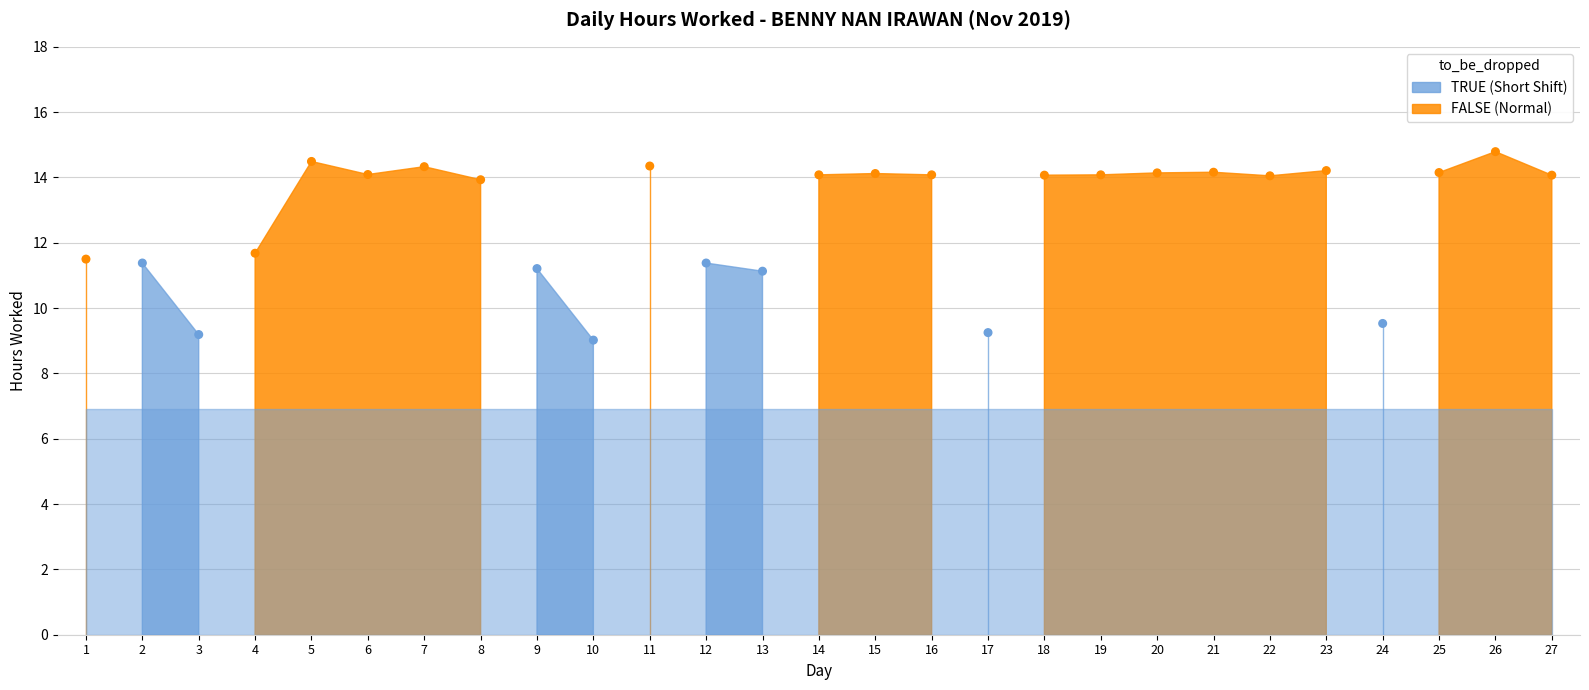

What is the range of Y values (max minus min)?

5.8